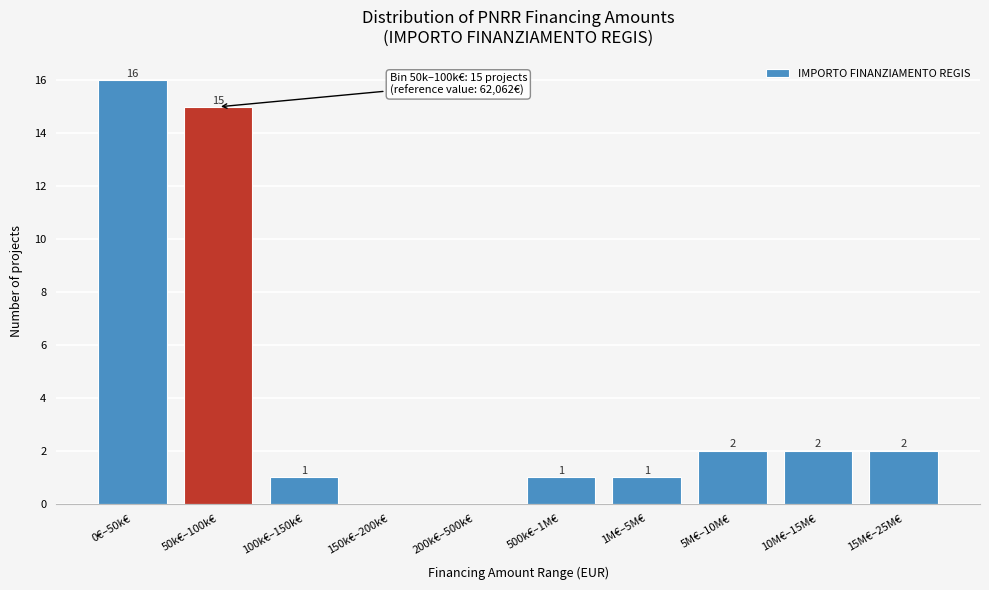

Reading left to right, extract all data points from this chart.

0€–50k€=16	50k€–100k€=15	100k€–150k€=1	150k€–200k€=0	200k€–500k€=0	500k€–1M€=1	1M€–5M€=1	5M€–10M€=2	10M€–15M€=2	15M€–25M€=2